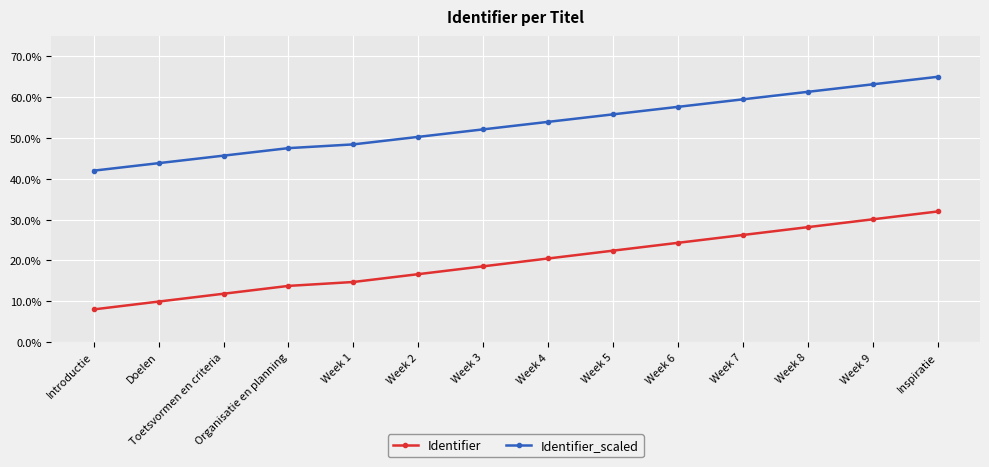

What are all the series names shown in the legend?

Identifier, Identifier_scaled